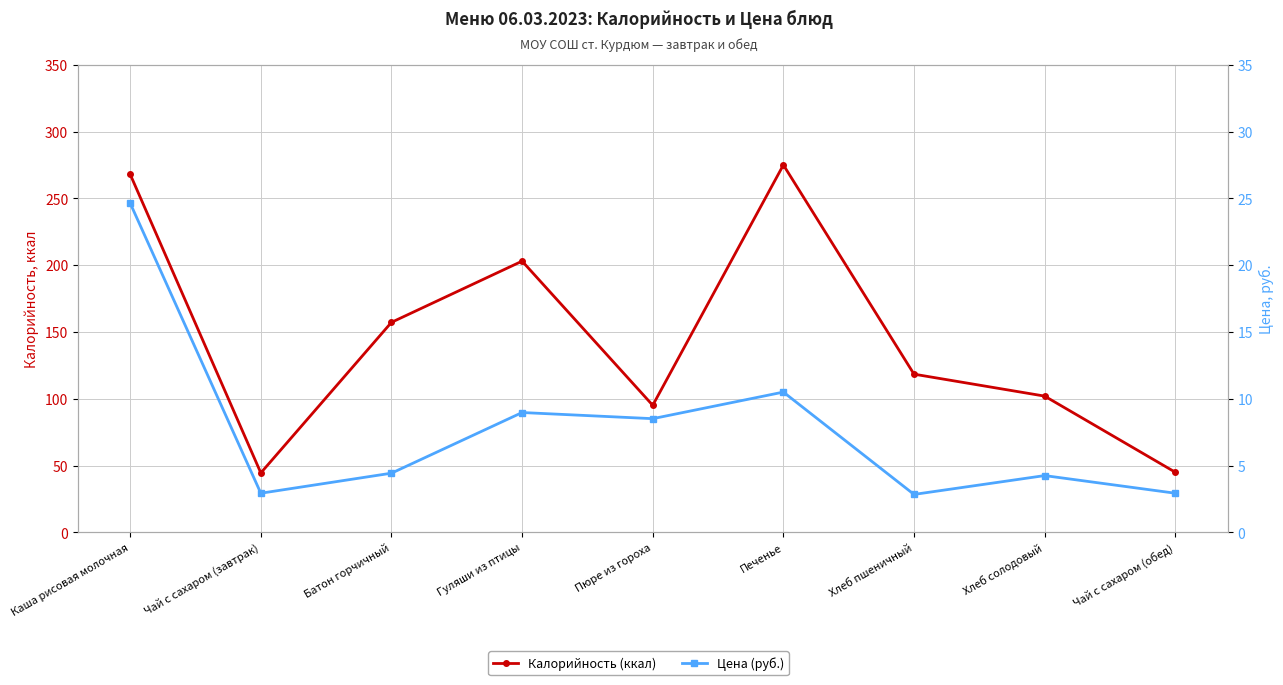

Is the value of Цена (руб.) at Хлеб пшеничный greater than the value of Калорийность (ккал) at Каша рисовая молочная?

No